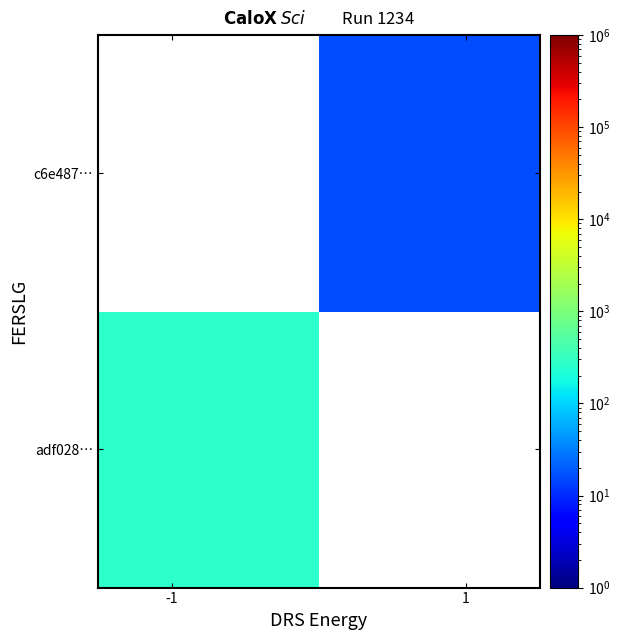

What is the minimum value shown in the chart?

16.0